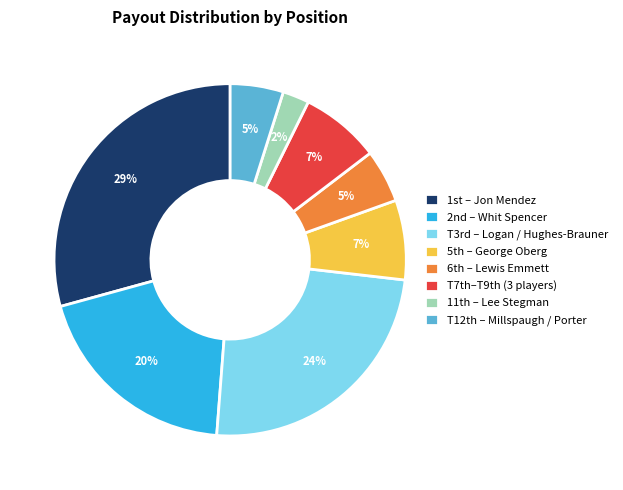

What is the smallest slice in the pie chart?

11th – Lee Stegman